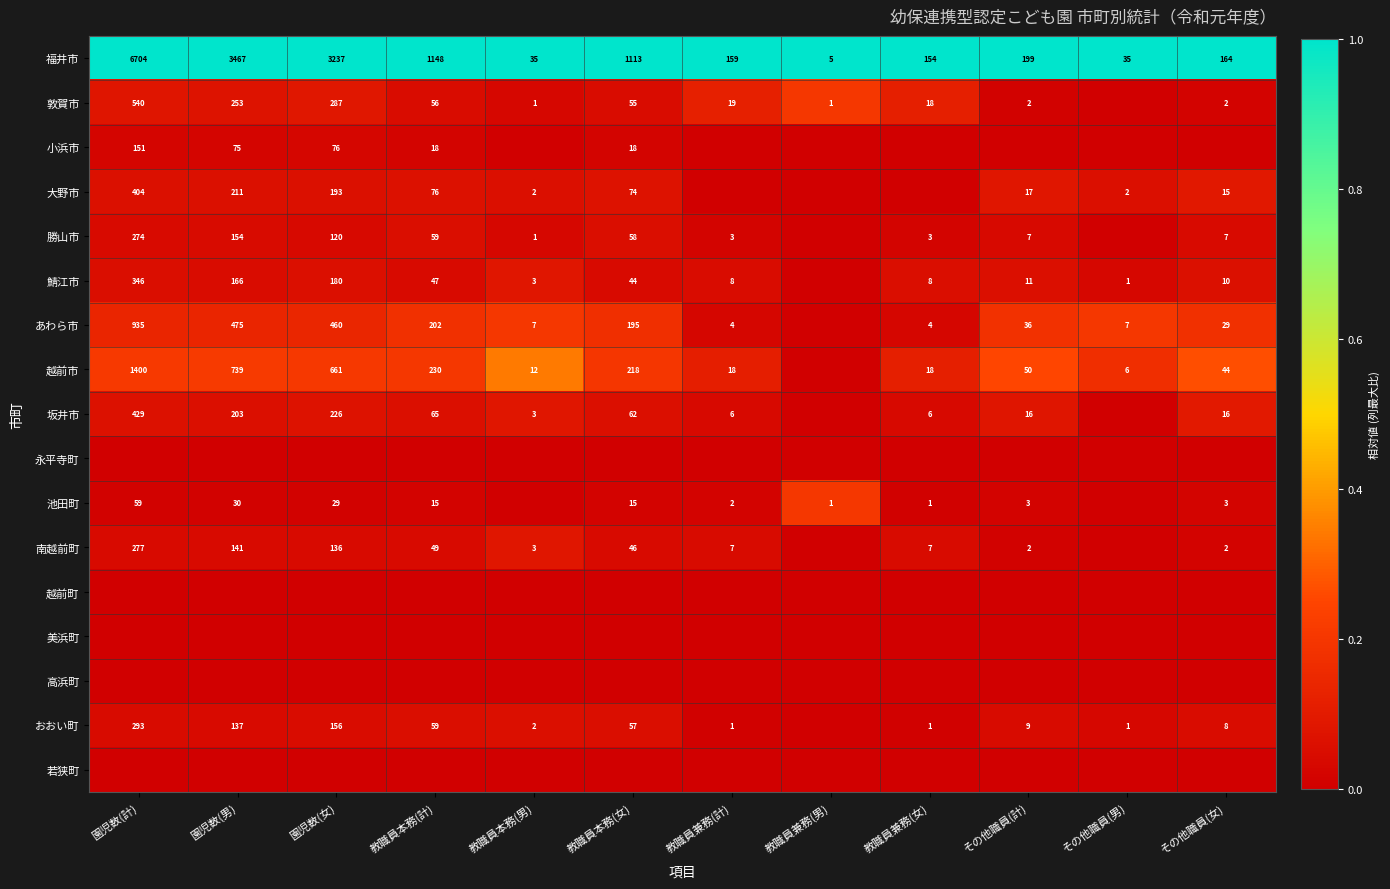

The value of 鯖江市 at 教職員本務(女) is 0.1. True or false?

False